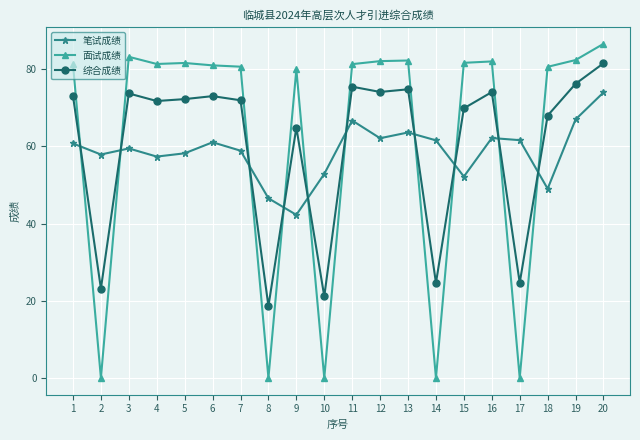

At how many categories does at least one series exceed 52?

19